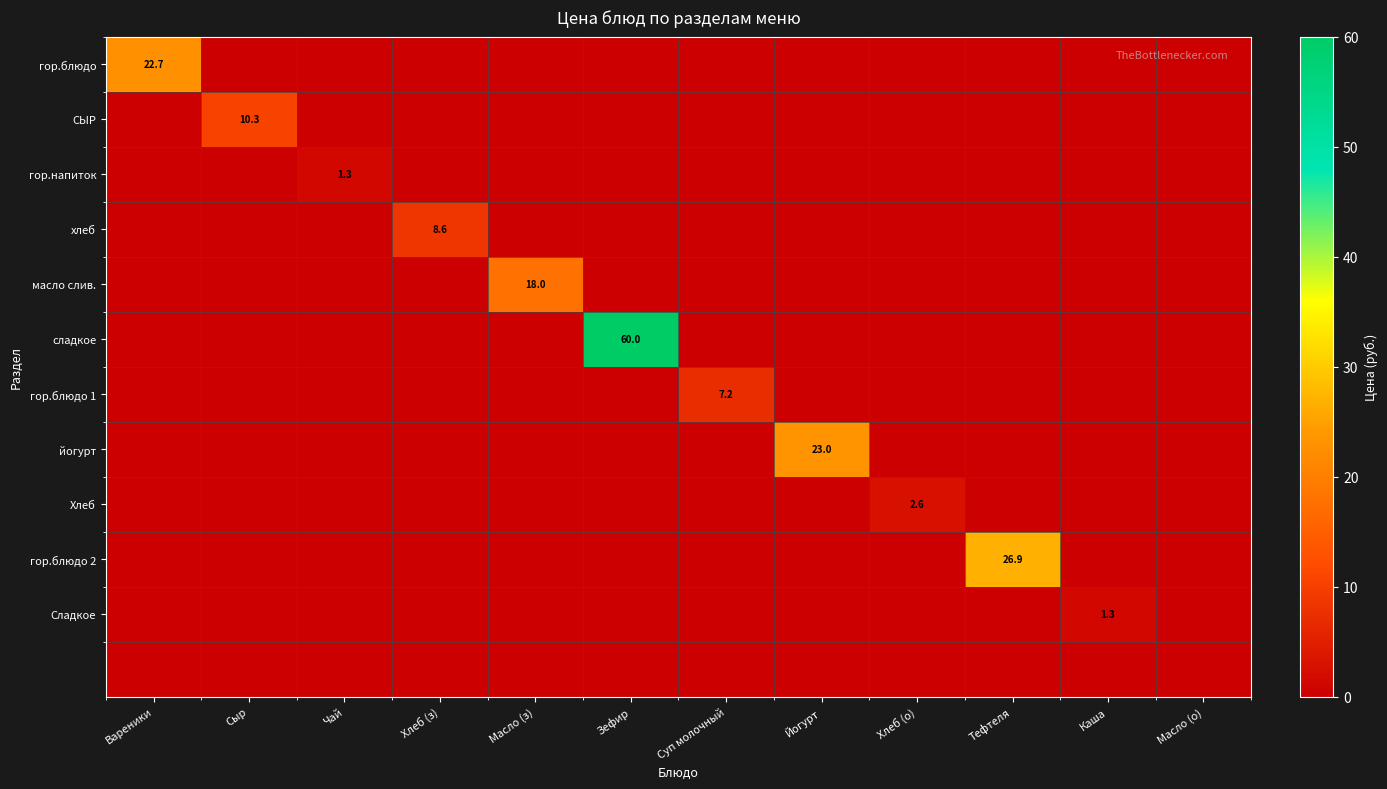

True or false: Хлеб has a value of 2.6 at Хлеб (о).

True